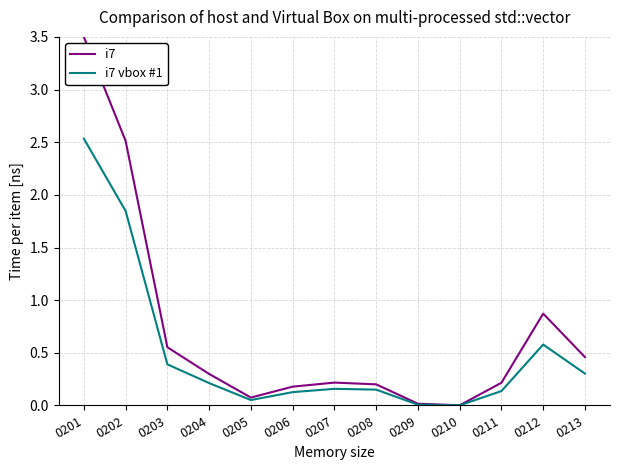

What is the difference between the maximum and minimum values in the i7 vbox #1 series?

2.5